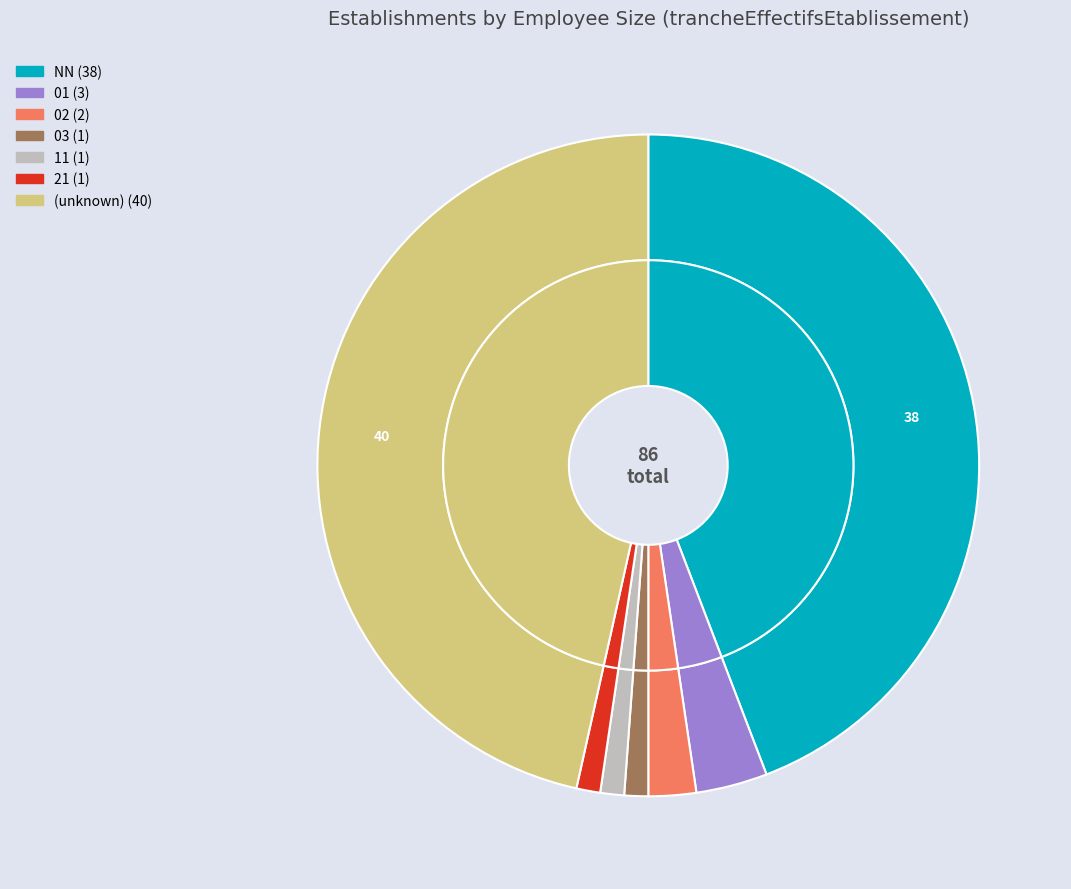

Does any single category account for the majority?

No